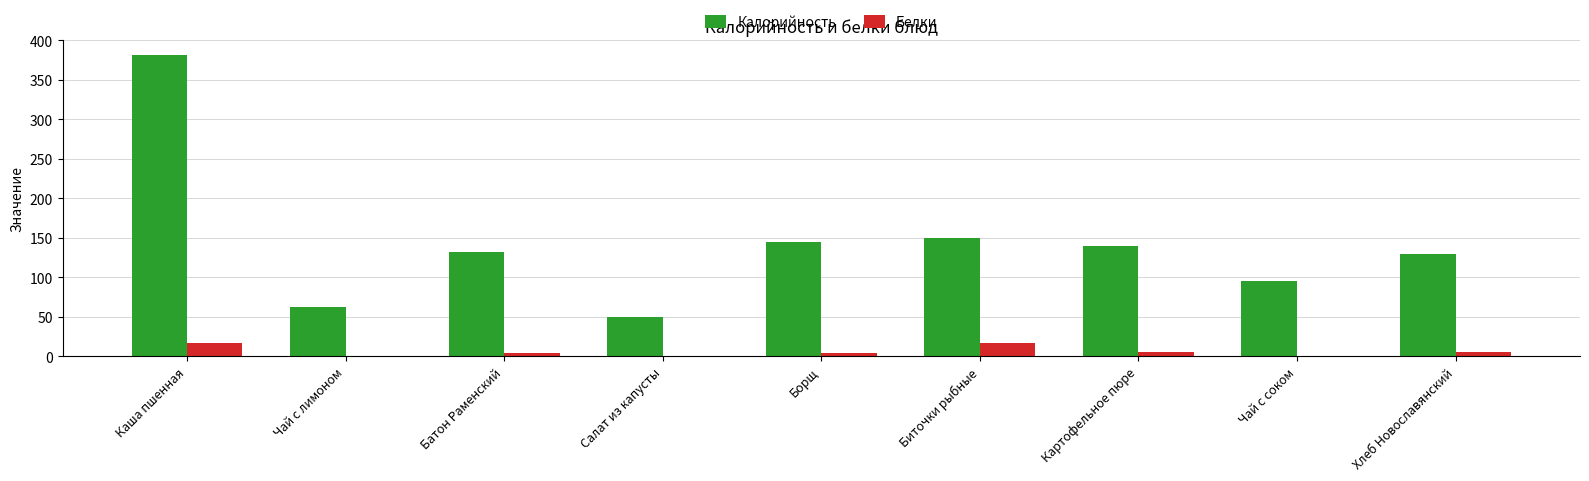

Which series has the widest spread of values?

Калорийность